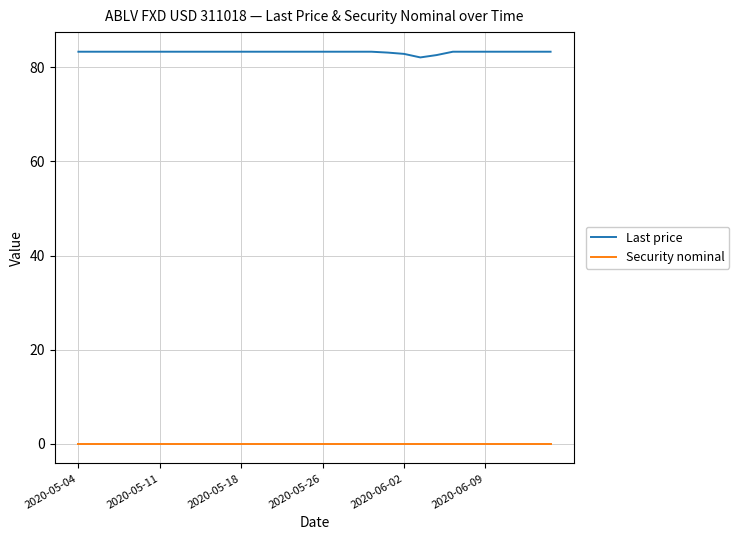

Rank the series by their average value, from lowest to highest.

Security nominal, Last price